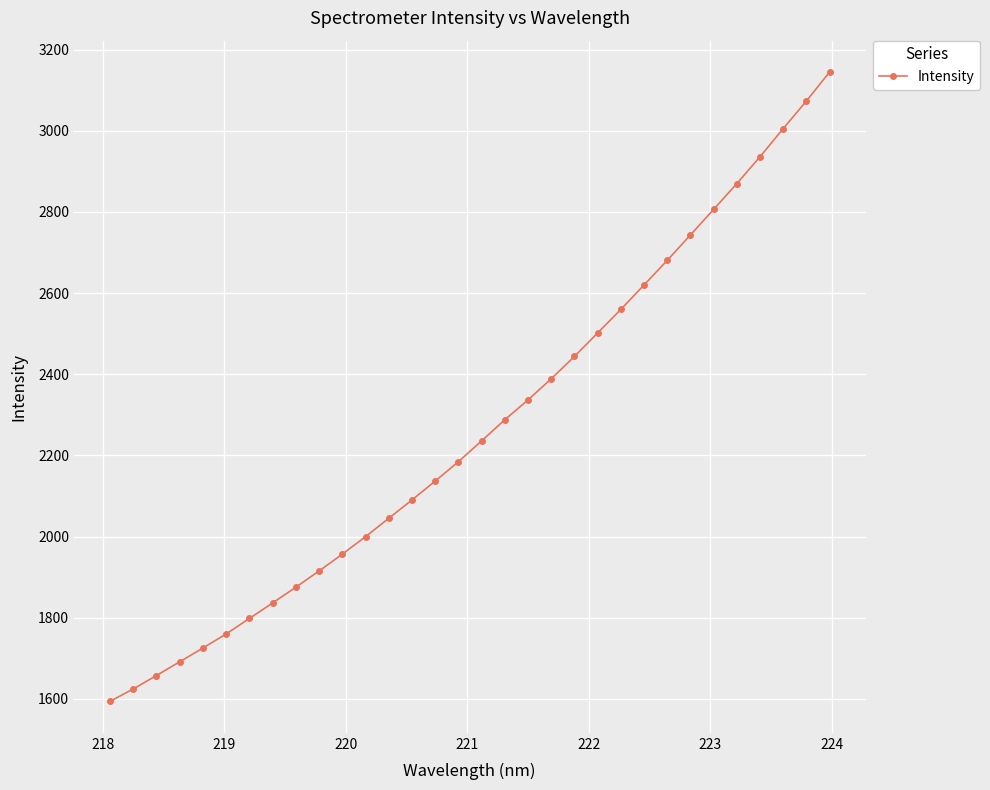

What is the difference between the second highest and minimum values?

1479.2